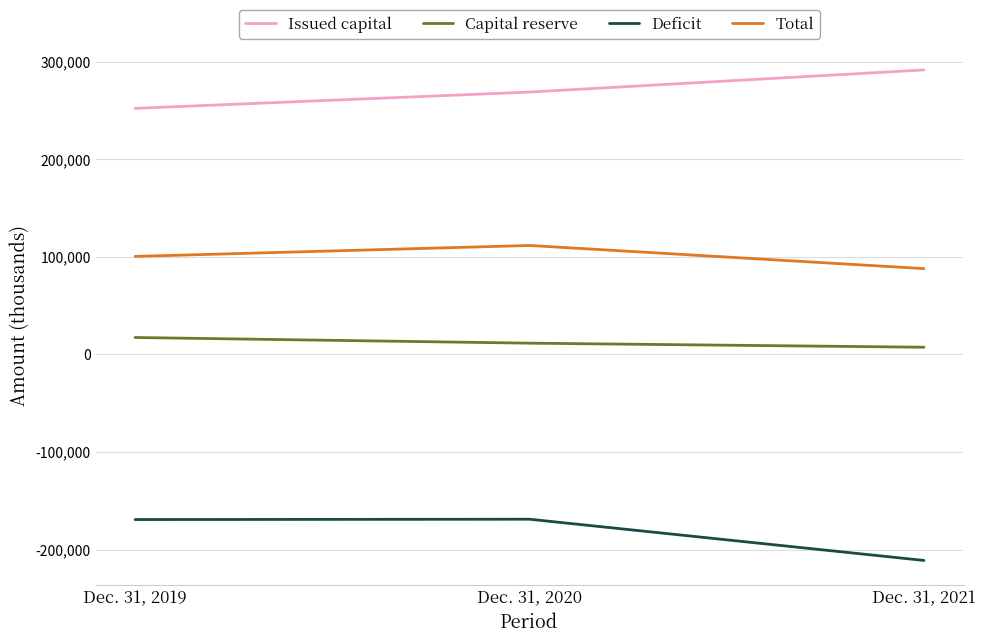

Rank the series by their maximum value, from highest to lowest.

Issued capital, Total, Capital reserve, Deficit